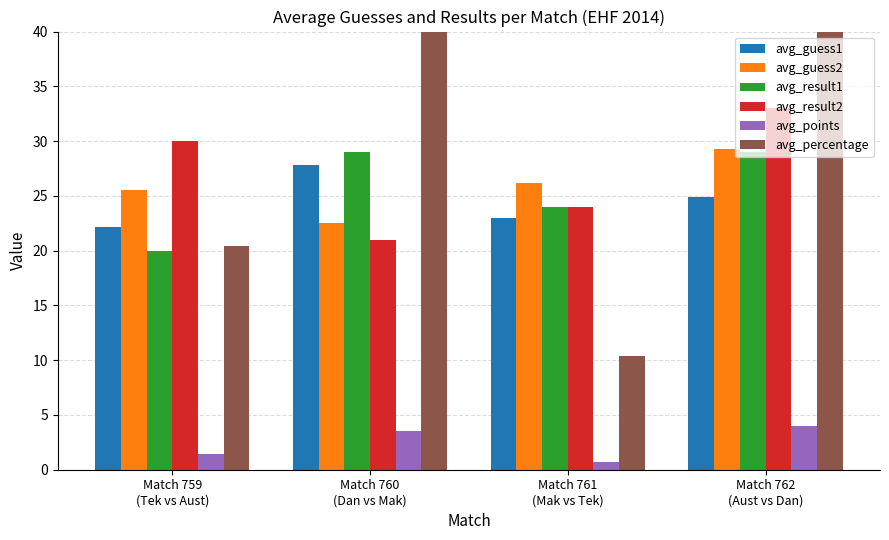

What is the total value across all series at Match 760
(Dan vs Mak)?

153.8